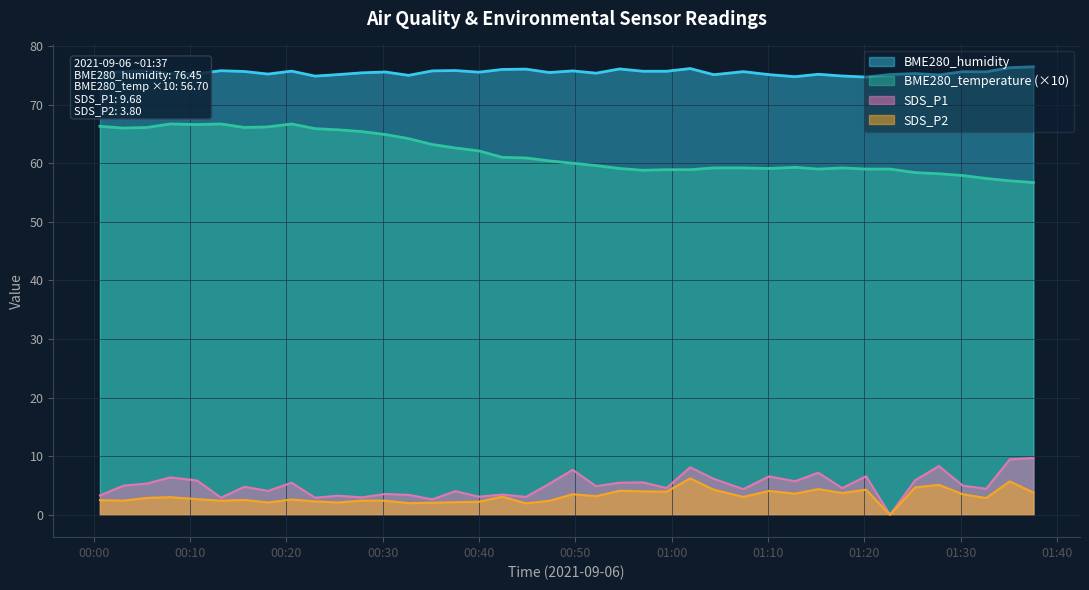

How many interior local valleys does the BME280_humidity series have?

12